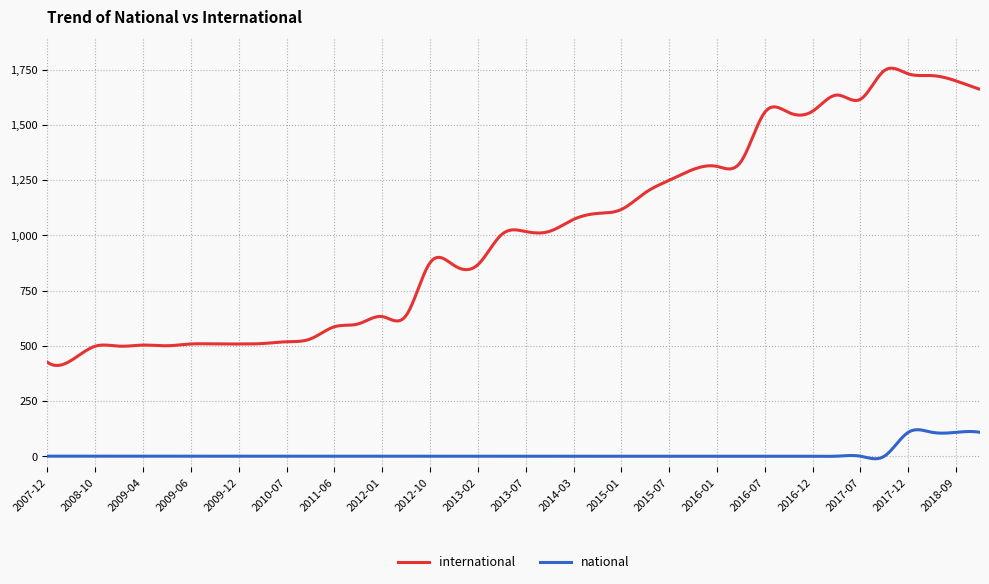

Does the chart have visible grid lines?

Yes